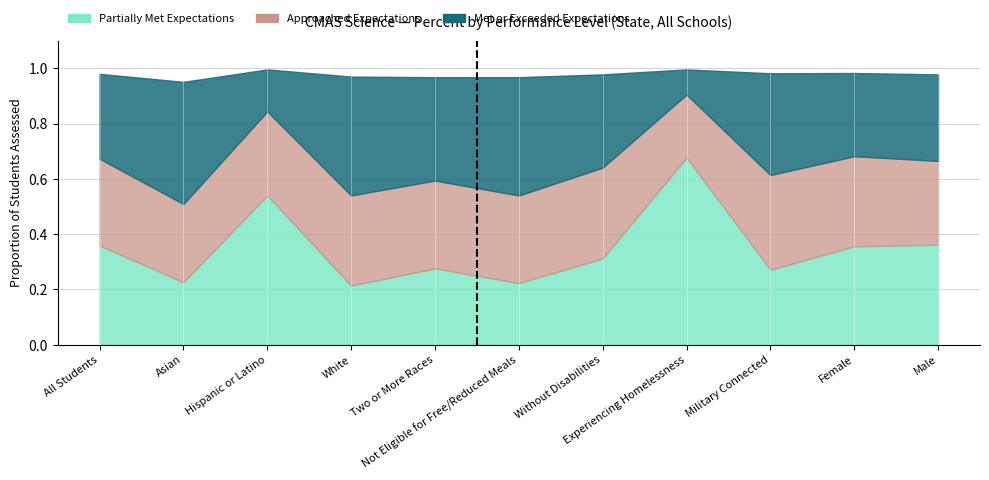

Is it true that Approached Expectations equals 0.1 at White?

False